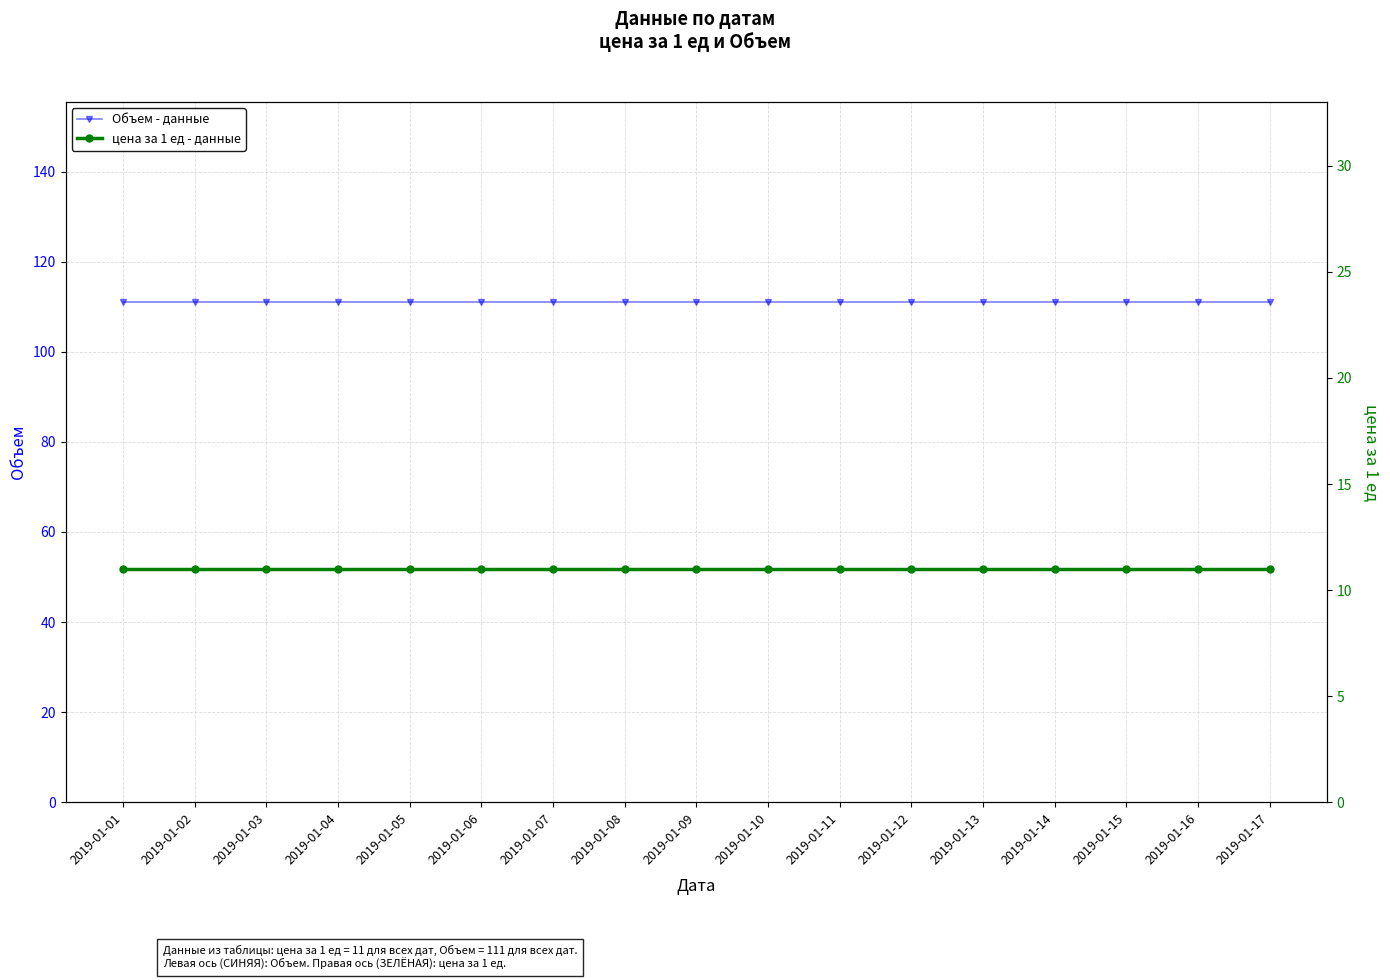

The Объем - данные series shows 111 at 2019-01-16. True or false?

True